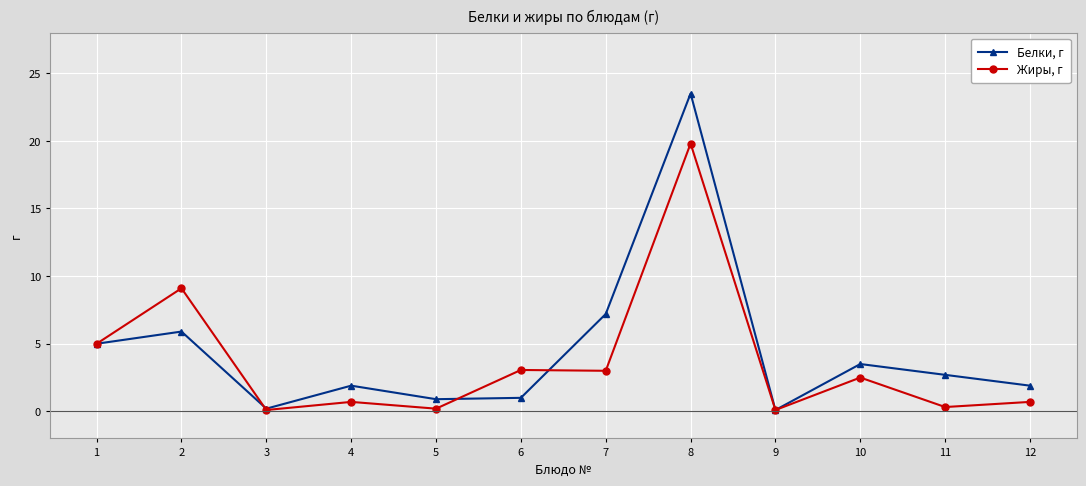

Rank the series by their maximum value, from lowest to highest.

Жиры, г, Белки, г